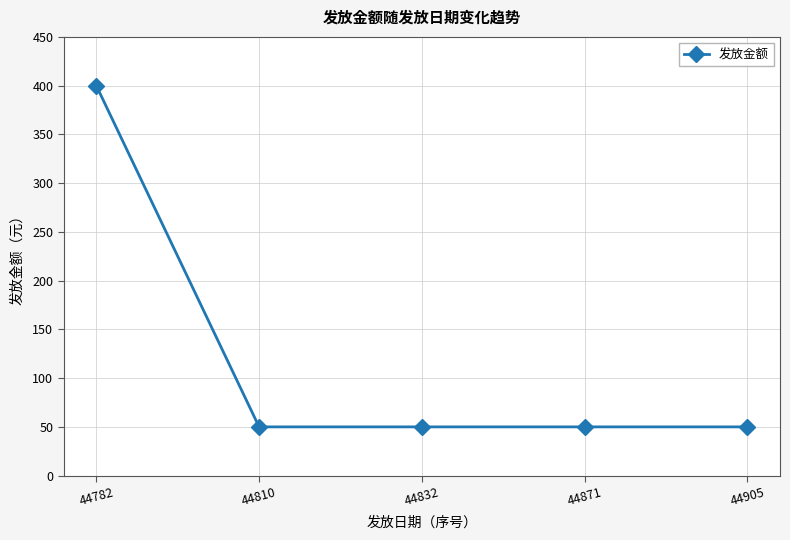

What is the ratio of the value at 44782 to the value at 44832?

8.0